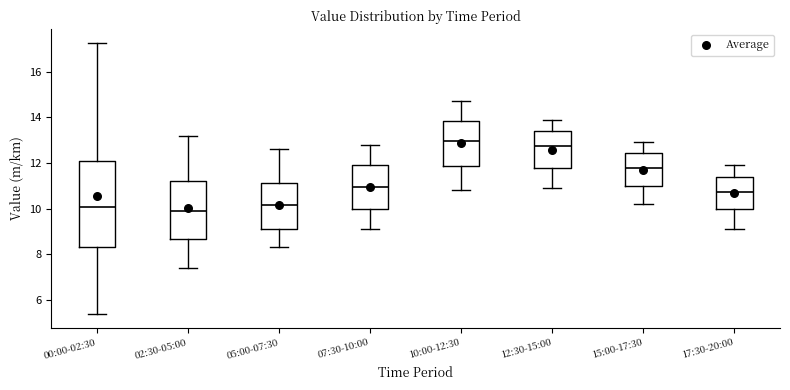

Which box is the tallest, from its lower edge to its upper edge?

00:00-02:30